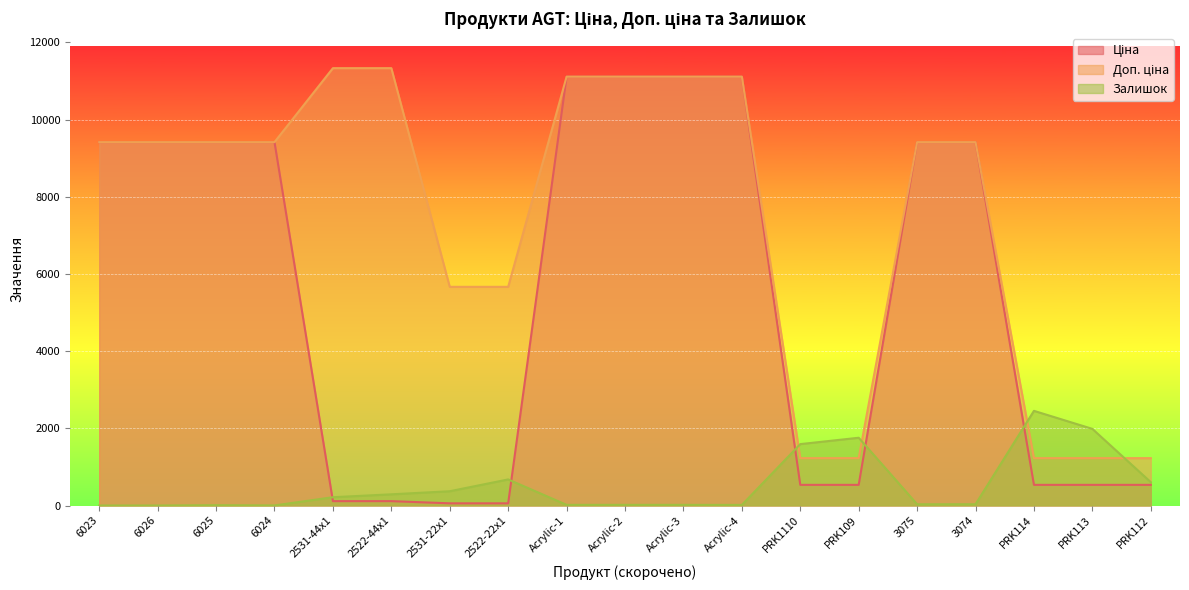

What is the sum of all Доп. ціна values?

141093.3